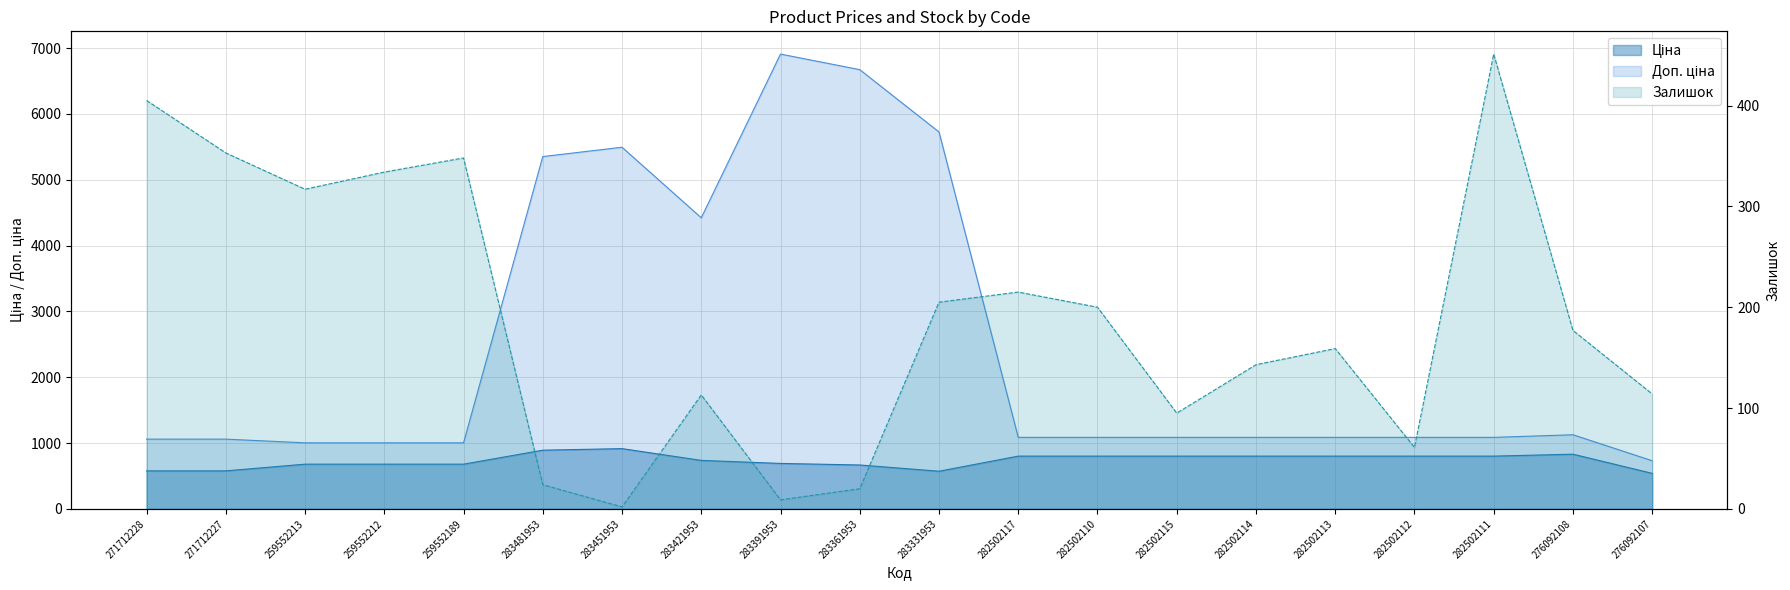

True or false: Залишок has more than 2 points higher than both neighbors.

True